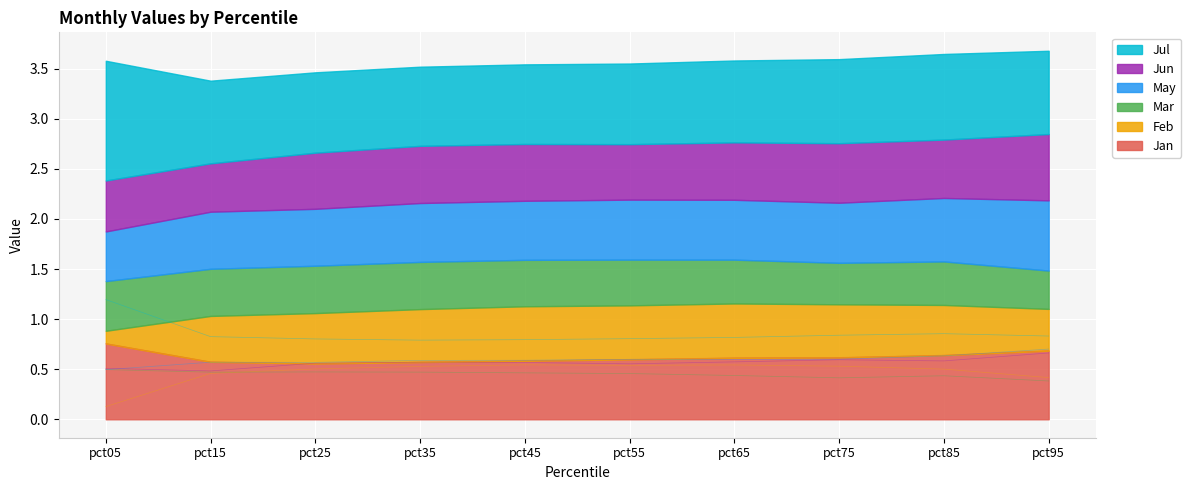

True or false: Feb and Jun intersect in this chart.

False